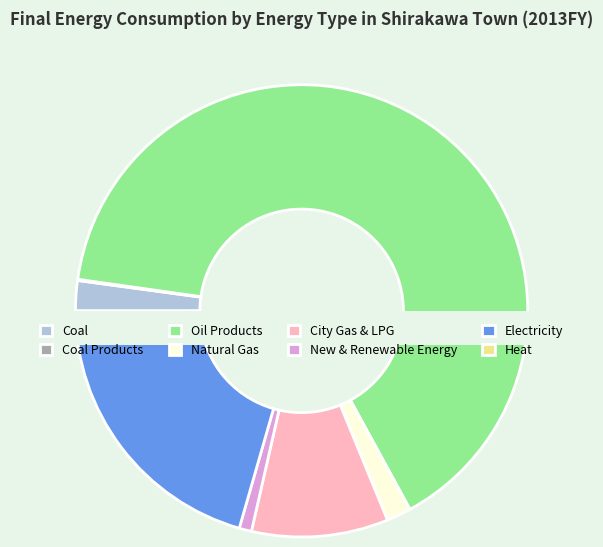

How many slices are in this pie chart?

8